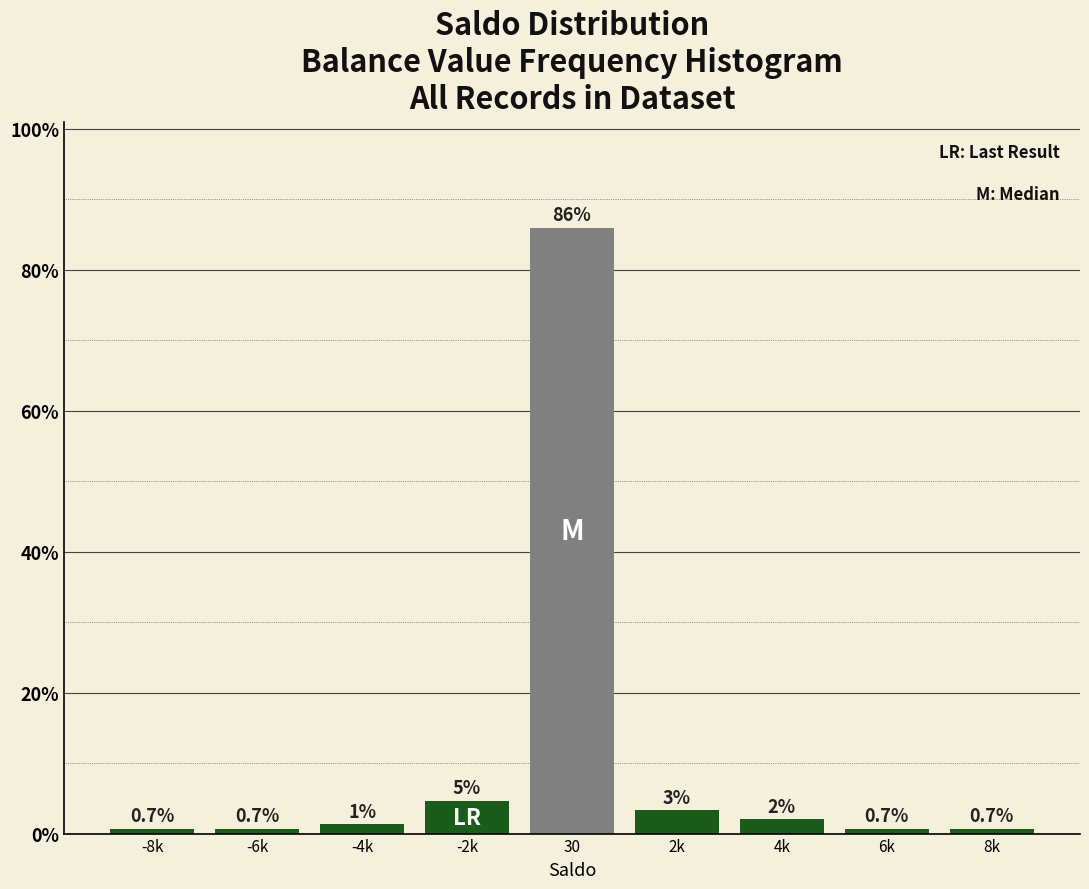

What position from the left is -4k?

3